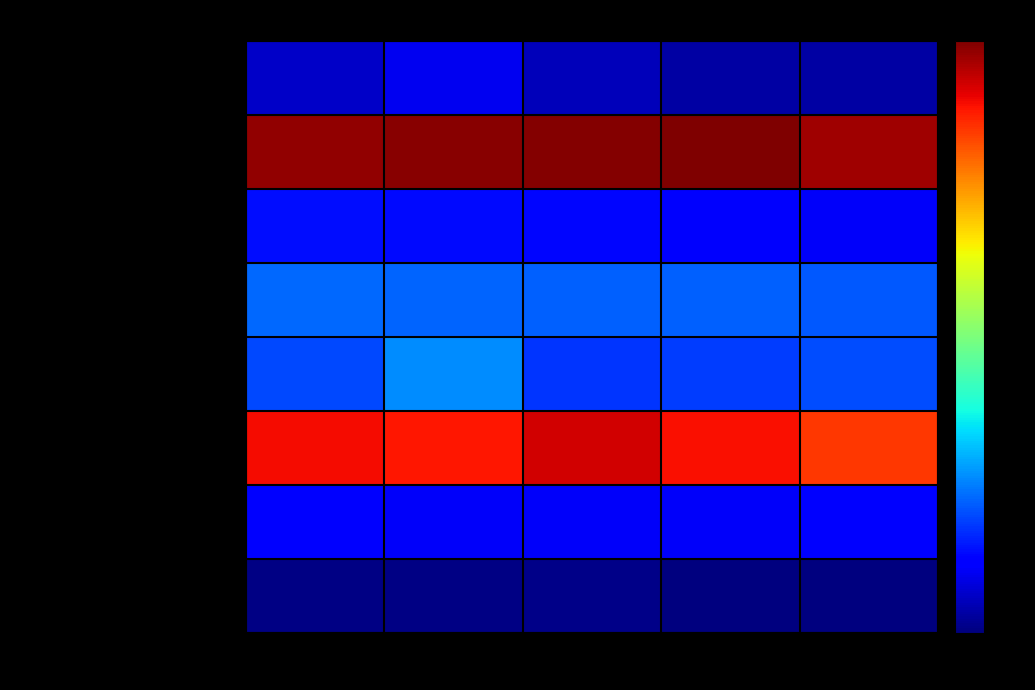

Which series has the widest spread of values?

Financial Institutions (Funds)